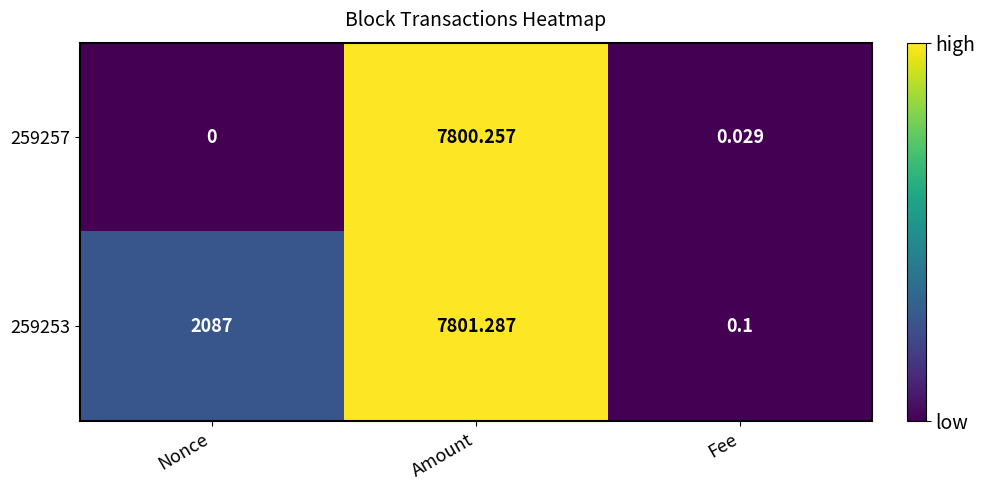

Which category has the highest value across all series?

Amount